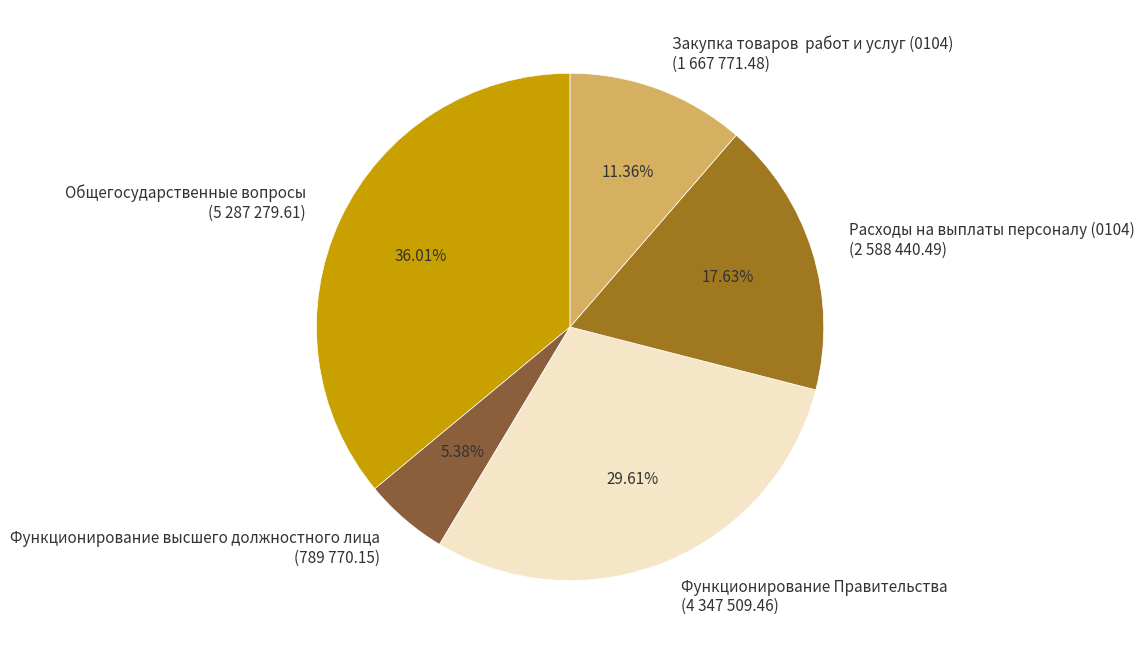

How many segments does this pie chart have?

5